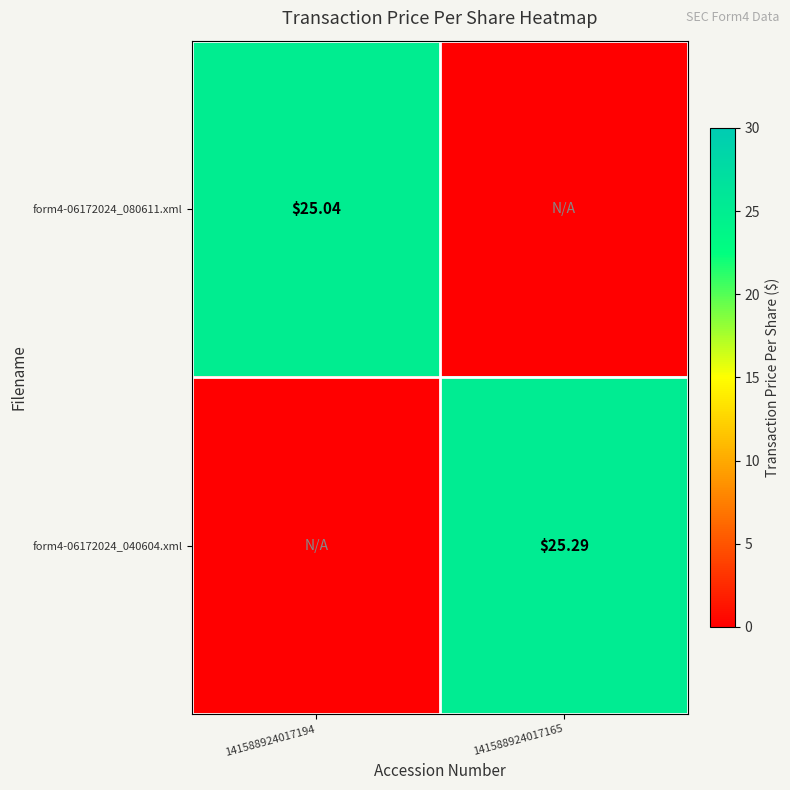

What is the average value of the form4-06172024_080611.xml series?

12.5